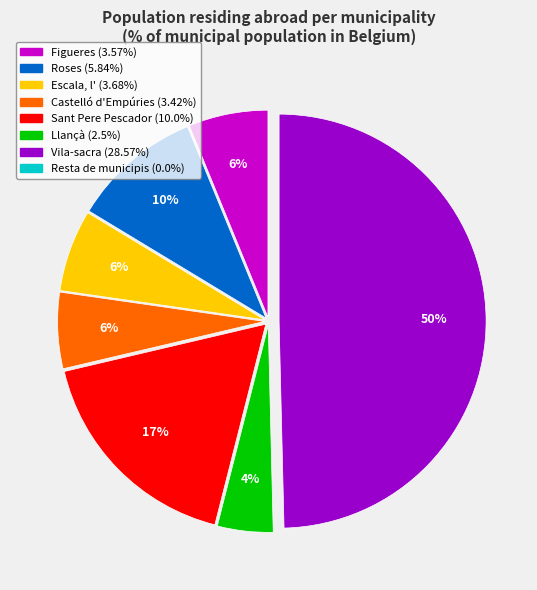

To the nearest percent, what is the difference between the Sant Pere Pescador and Roses slice percentages?

7%